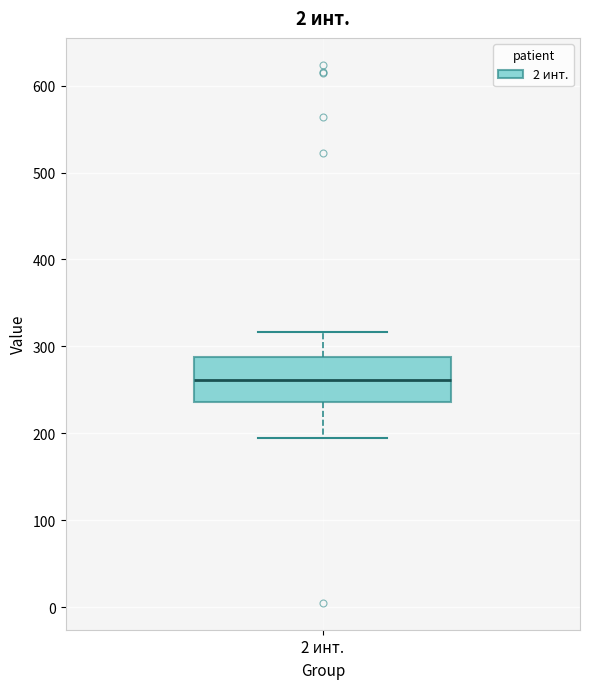

Where does the upper whisker of the box for 2 инт. end on the y-axis? The values are not printed on the chart, so give them approximately, as read against the axis.

320